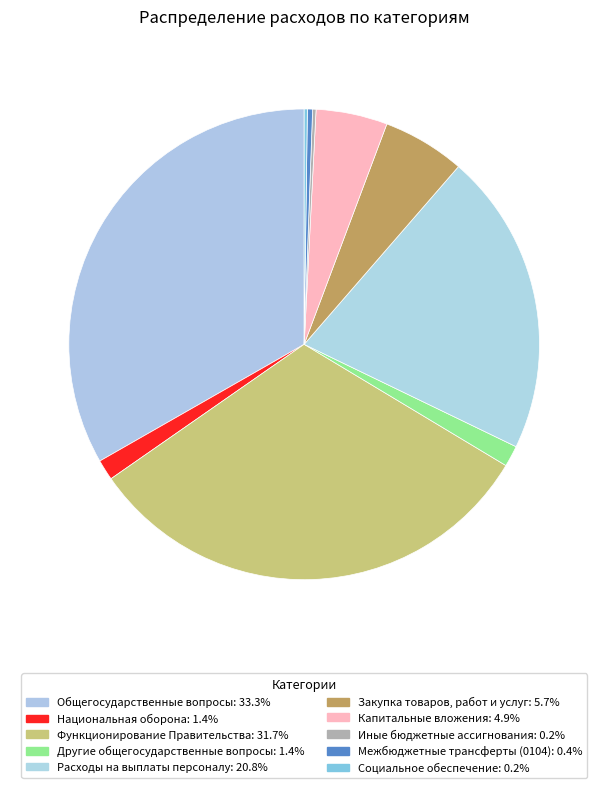

Do Социальное обеспечение and Национальная оборона together represent more than half of the pie?

No